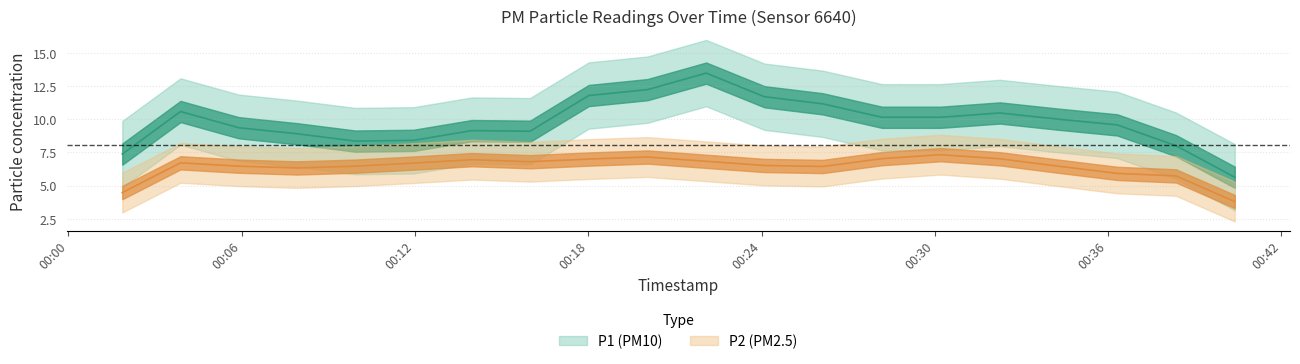

True or false: P2 and P1 cross at least once.

False